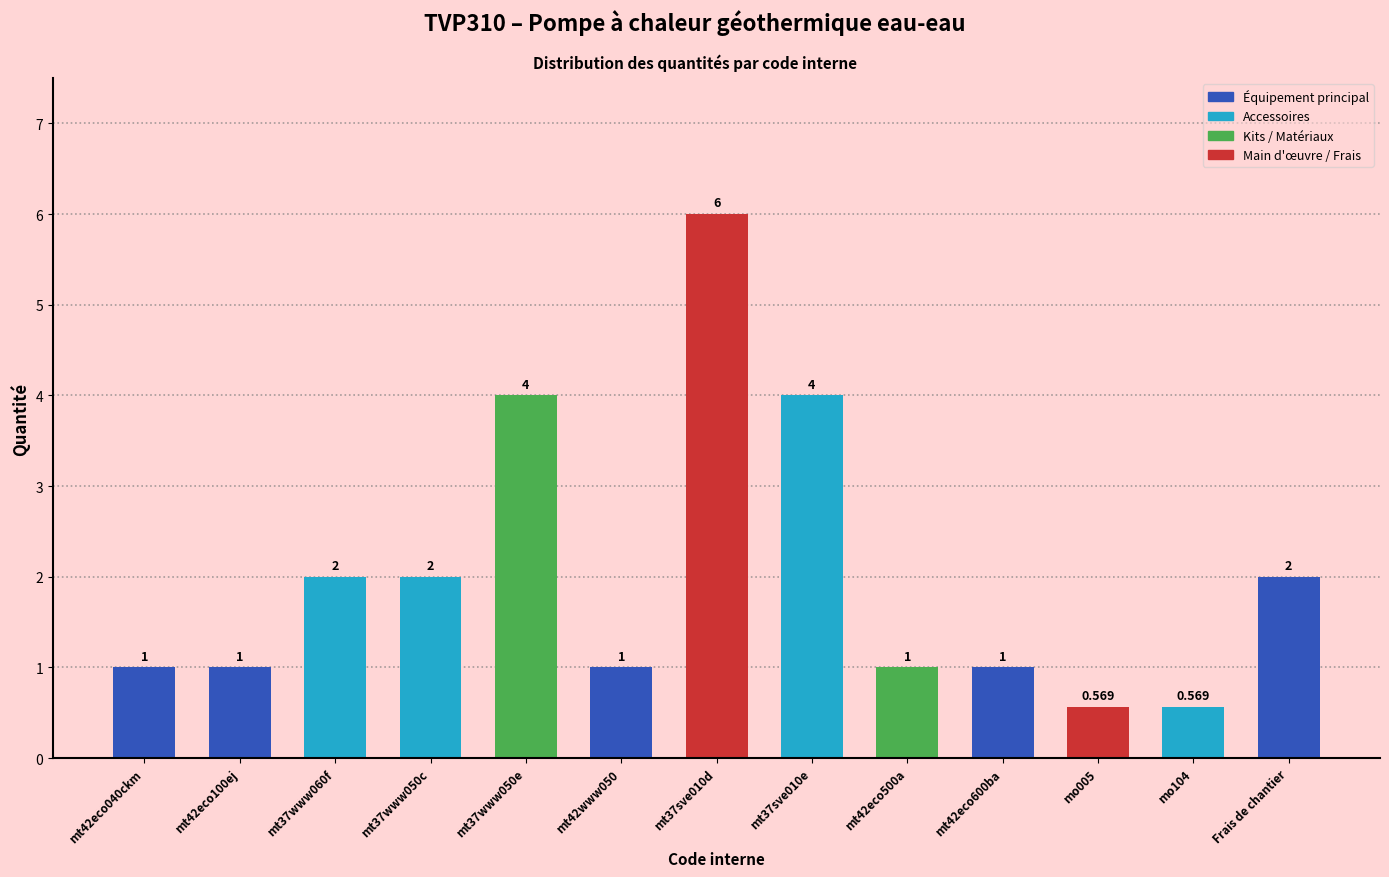

Between mt42eco600ba and Frais de chantier, which is larger?

Frais de chantier